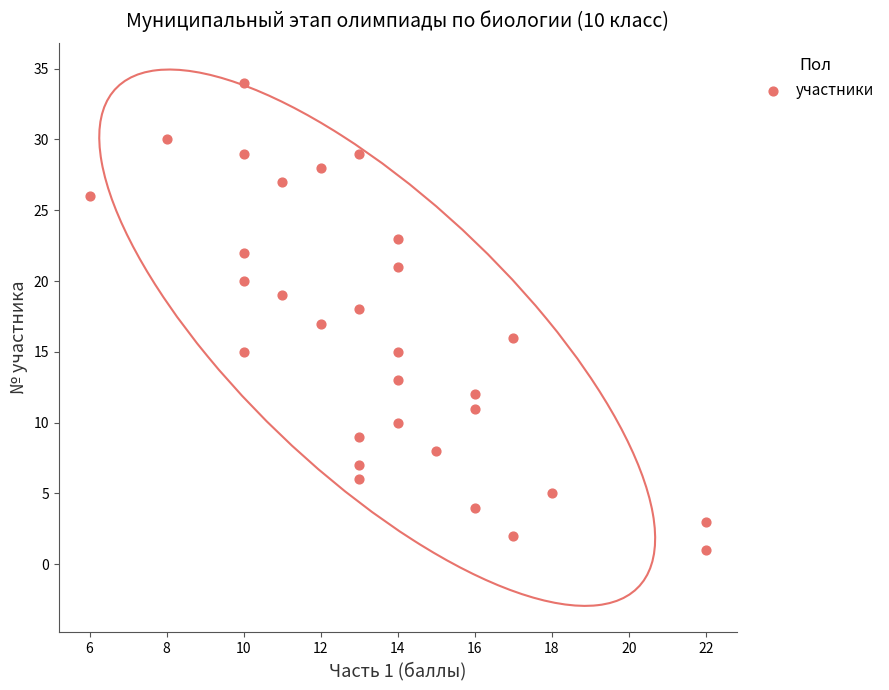

What is the range of Y values (max minus min)?

33